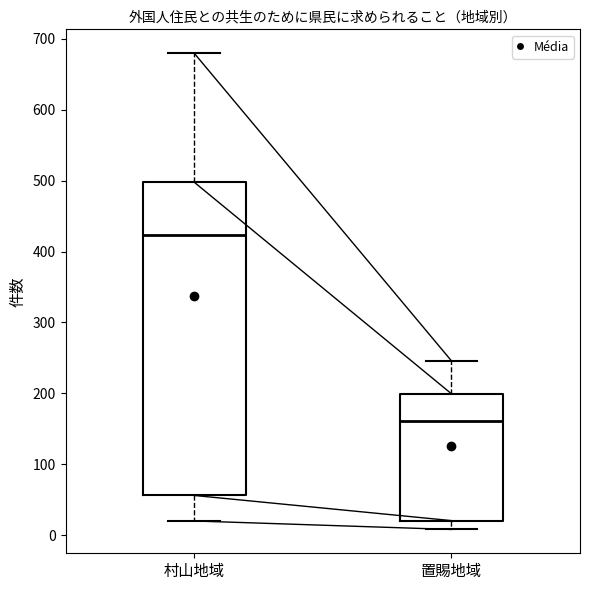

Comparing the boxes themselves (not the whiskers), which one is the tallest?

村山地域